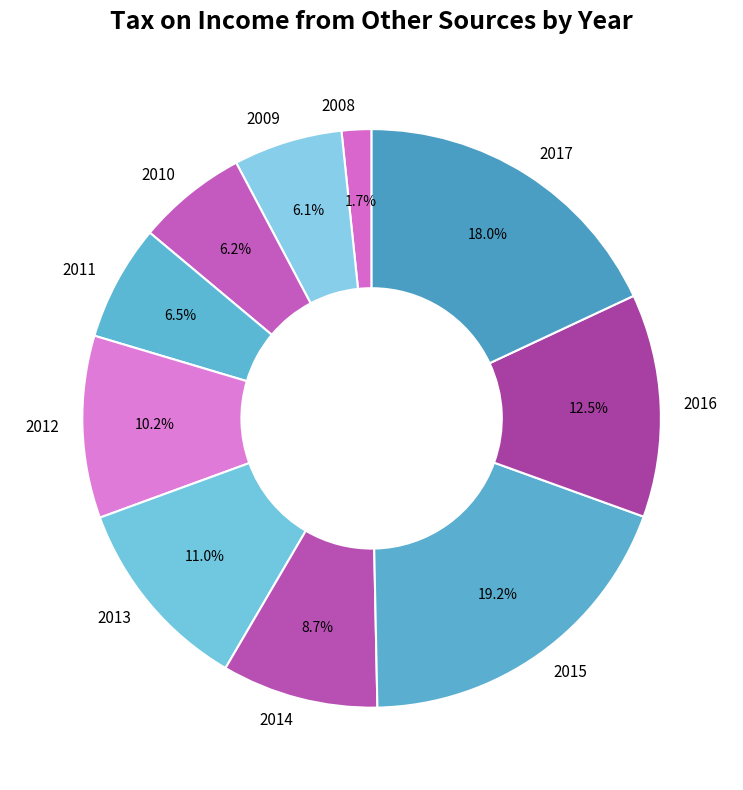

What is the smallest slice in the pie chart?

2008